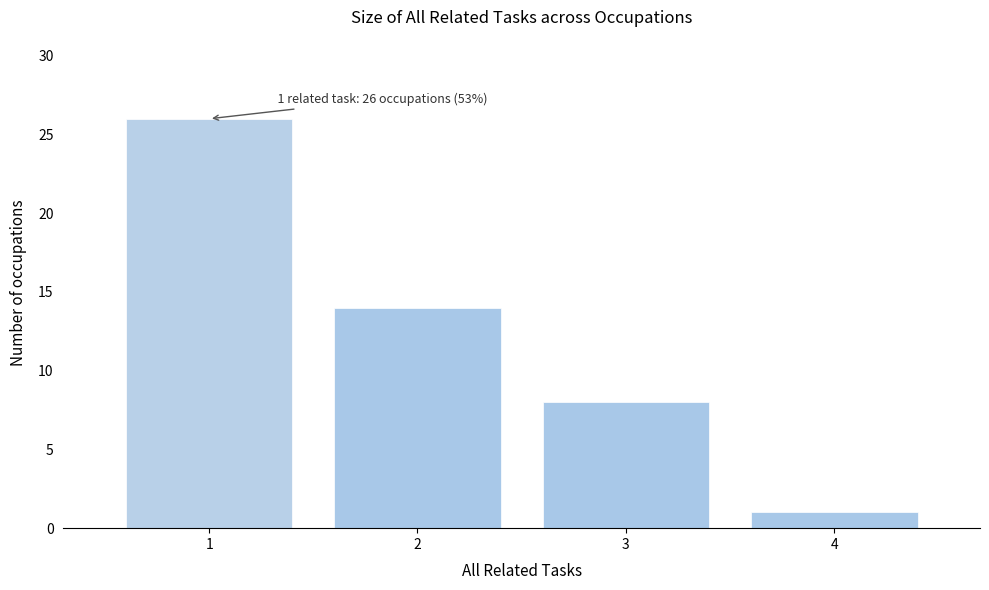

Over which range of the x-axis is the bar tallest?

0.5 to 1.5